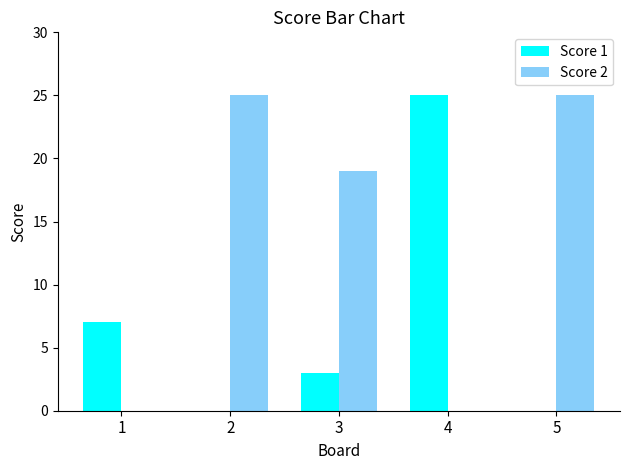

Are the bars horizontal?

No